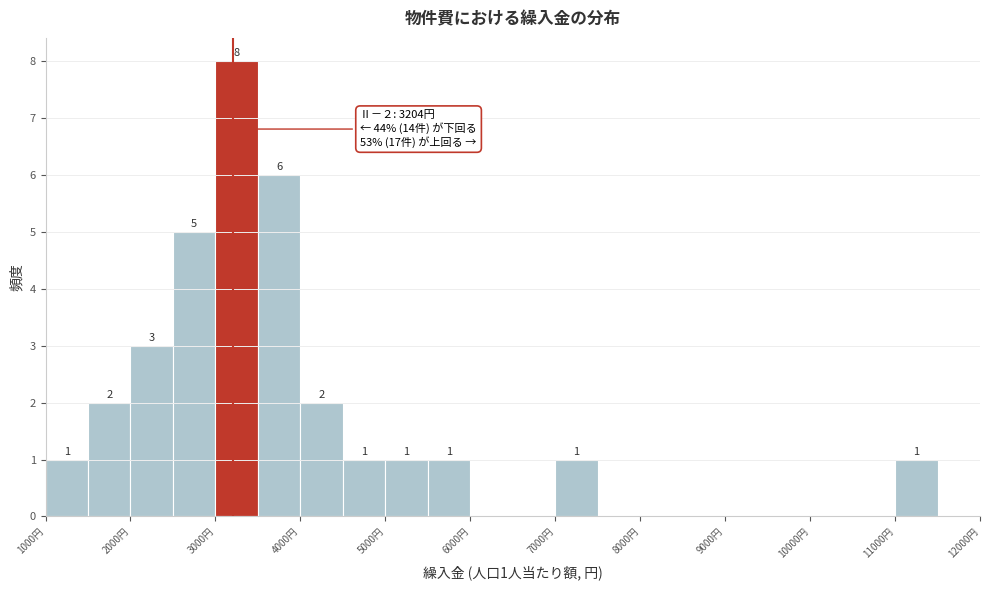

Over which range of the x-axis is the bar tallest?

3000 to 3500